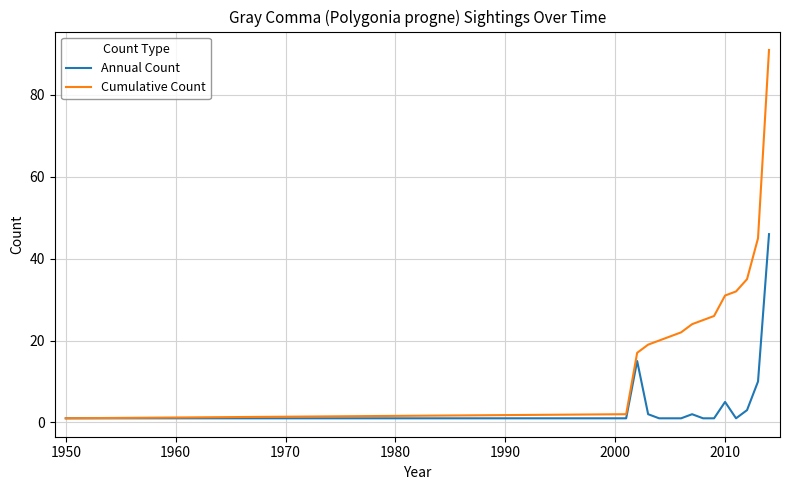

What is the highest value of the Cumulative Count series?

91